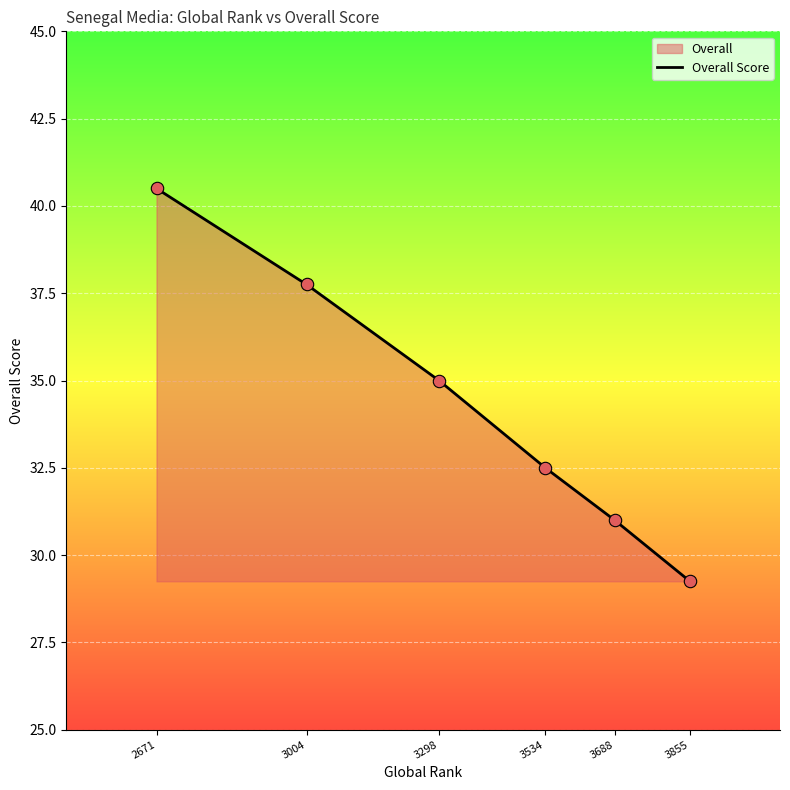

What is the change in value from 3688 to 3004?

+6.8